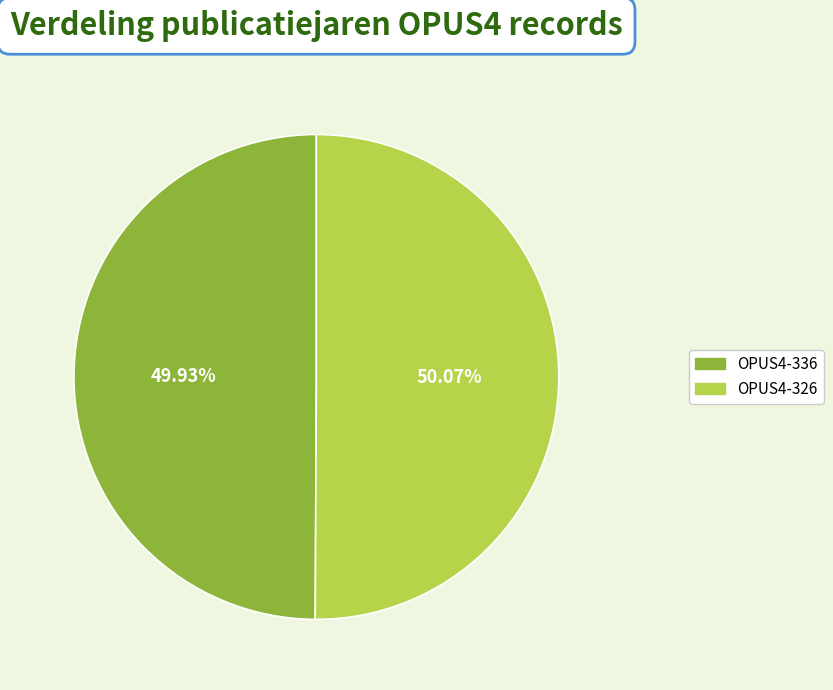

How many segments does this pie chart have?

2